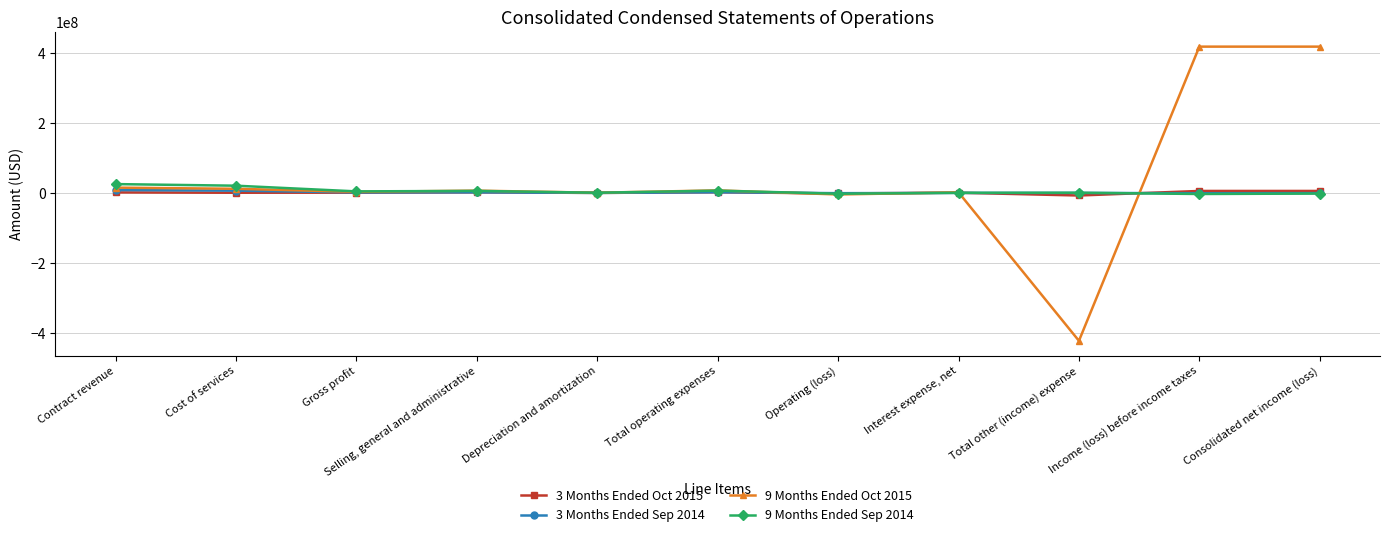

What is the label of the 9th point from the right?

Gross profit